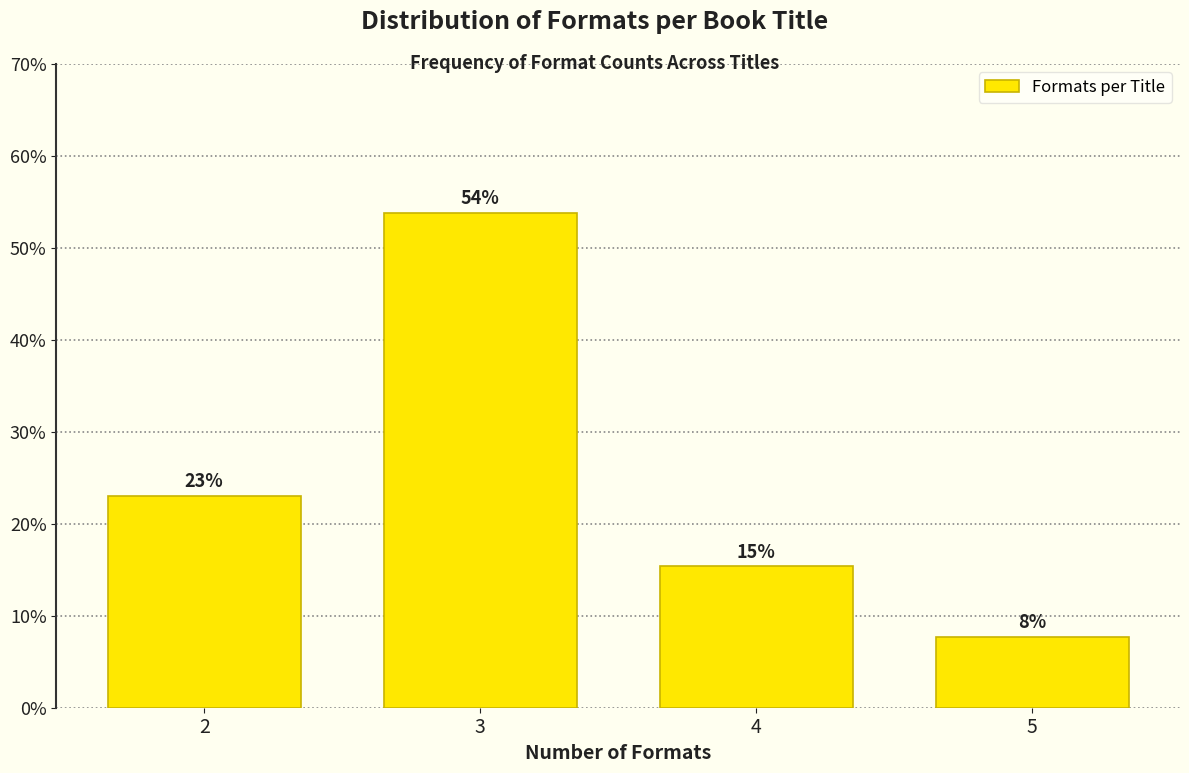

Which has a higher value, 3 or 5?

3